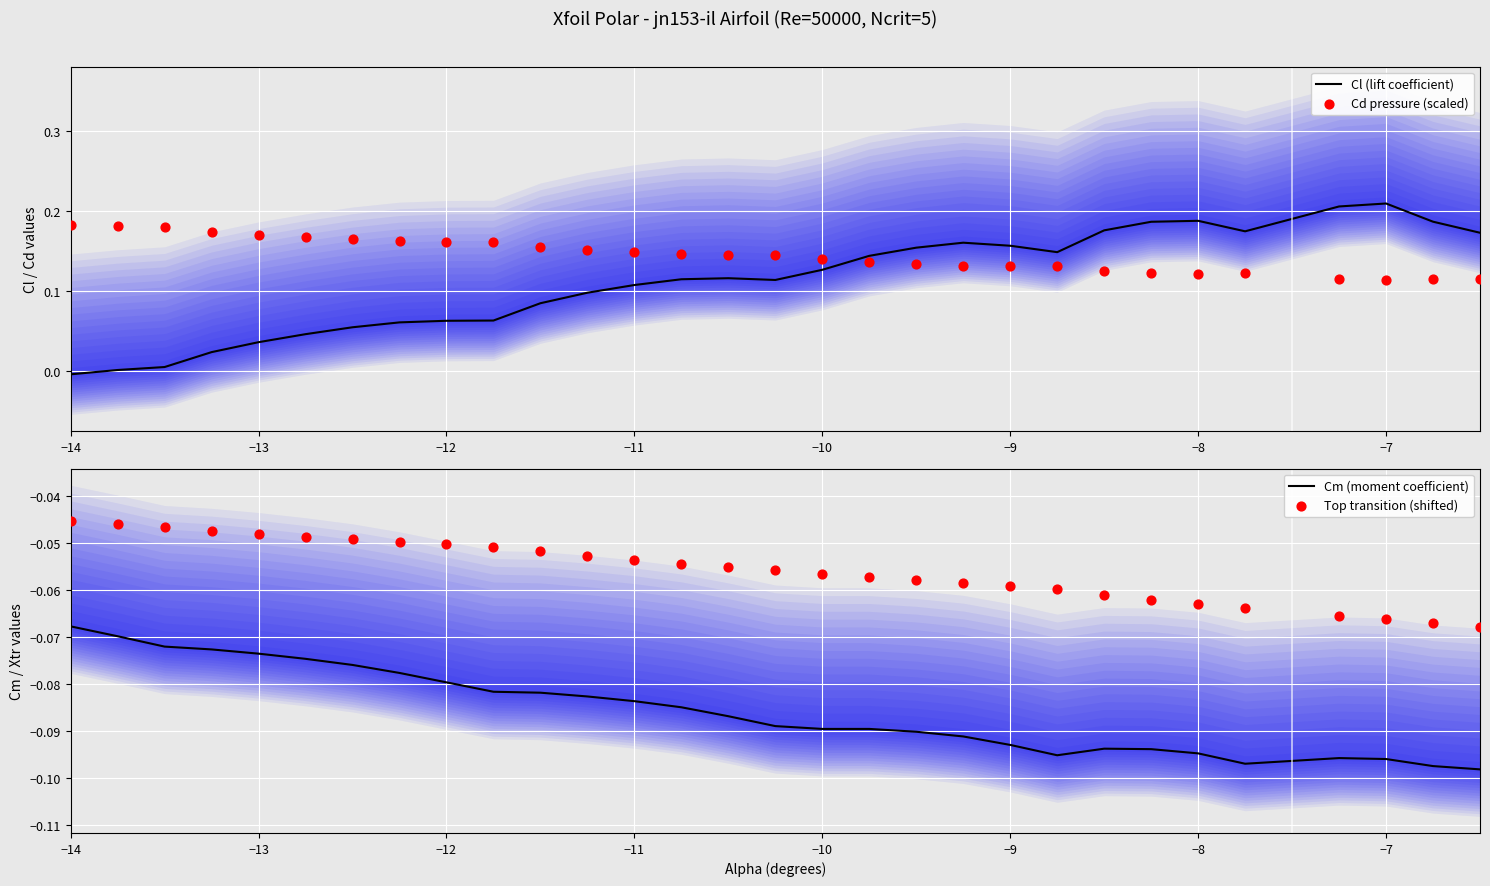

What are all the series names shown in the legend?

Cl (lift coefficient), Cd pressure (scaled), Cm (moment coefficient), Top transition (shifted)